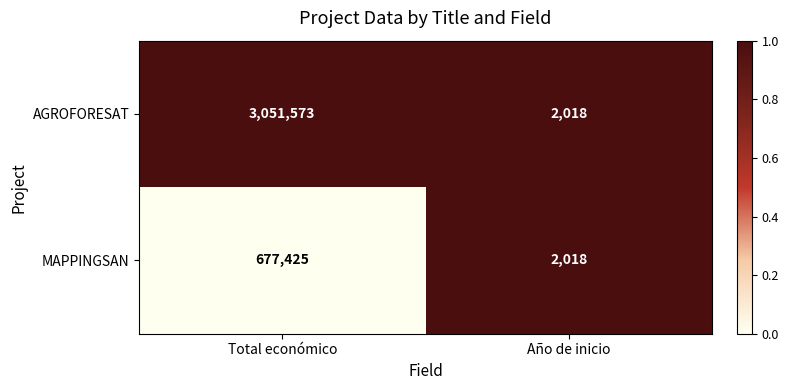

What is the total value across all series at Año de inicio?

4036